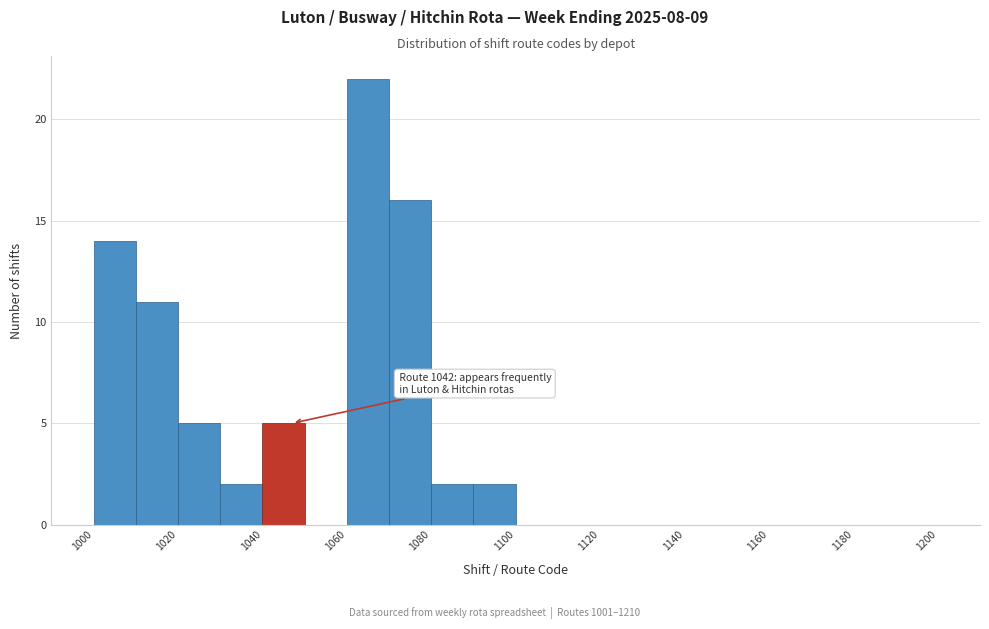

Over which range of the x-axis is the bar tallest?

1060 to 1070